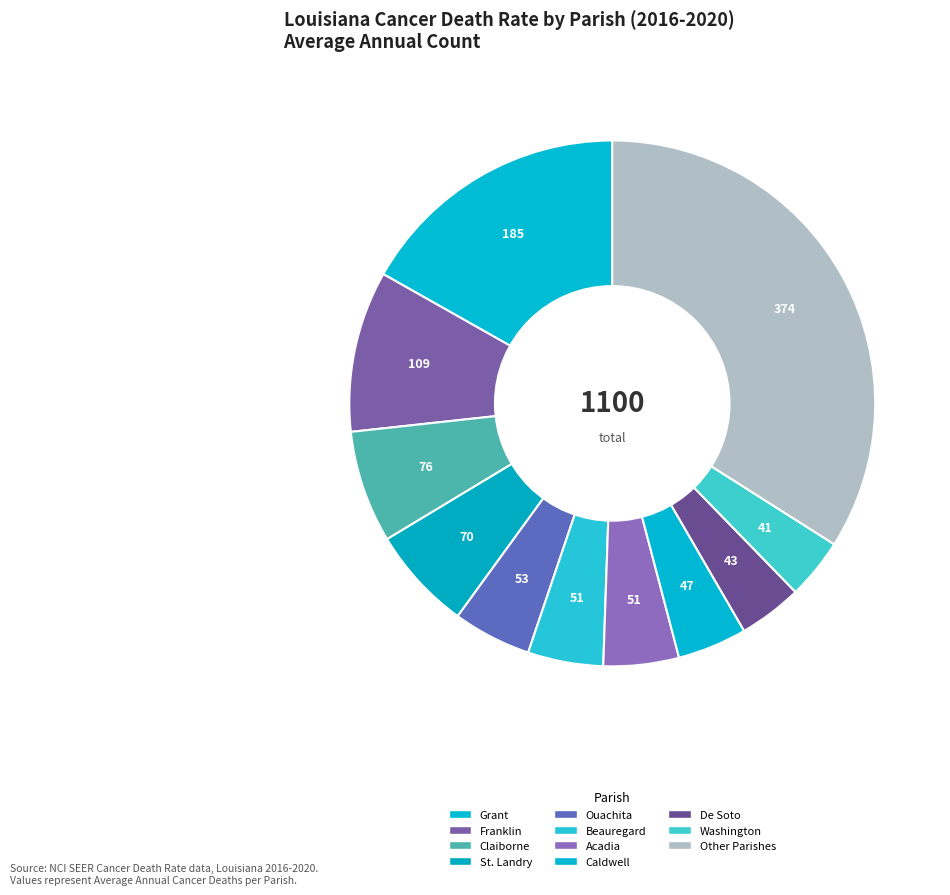

How many slices are in this pie chart?

11